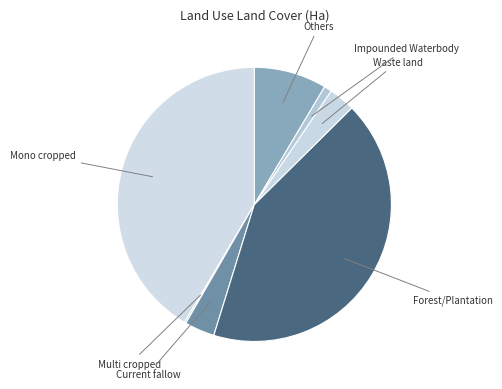

Is the sum of Forest/Plantation and Current fallow greater than half?

No